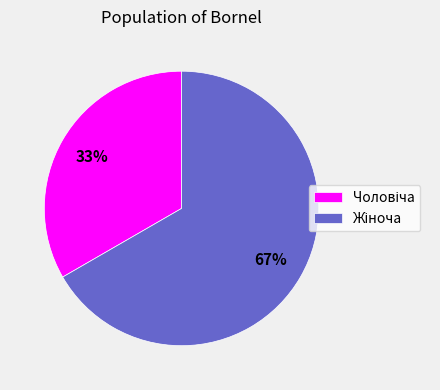

Is there any slice that represents more than half of the pie?

Yes